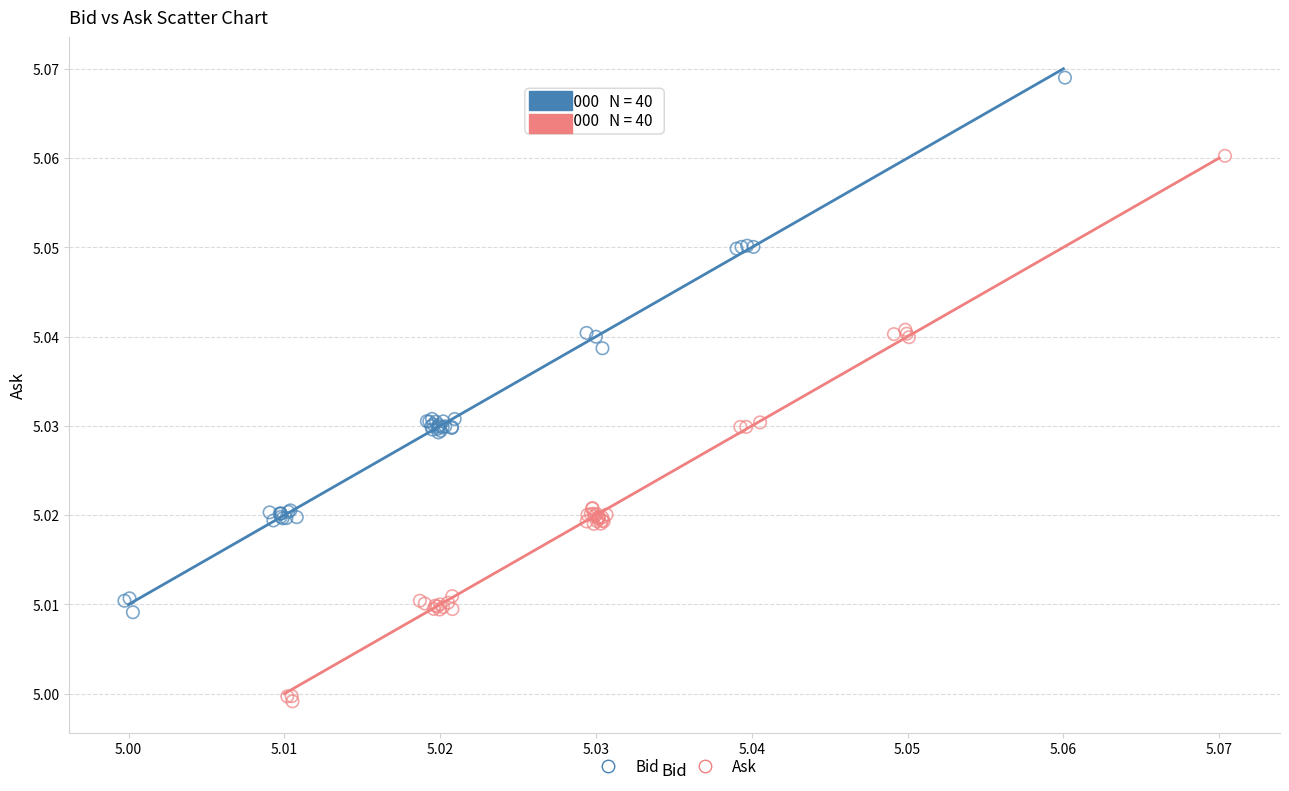

Which series contains the highest Y value?

Bid